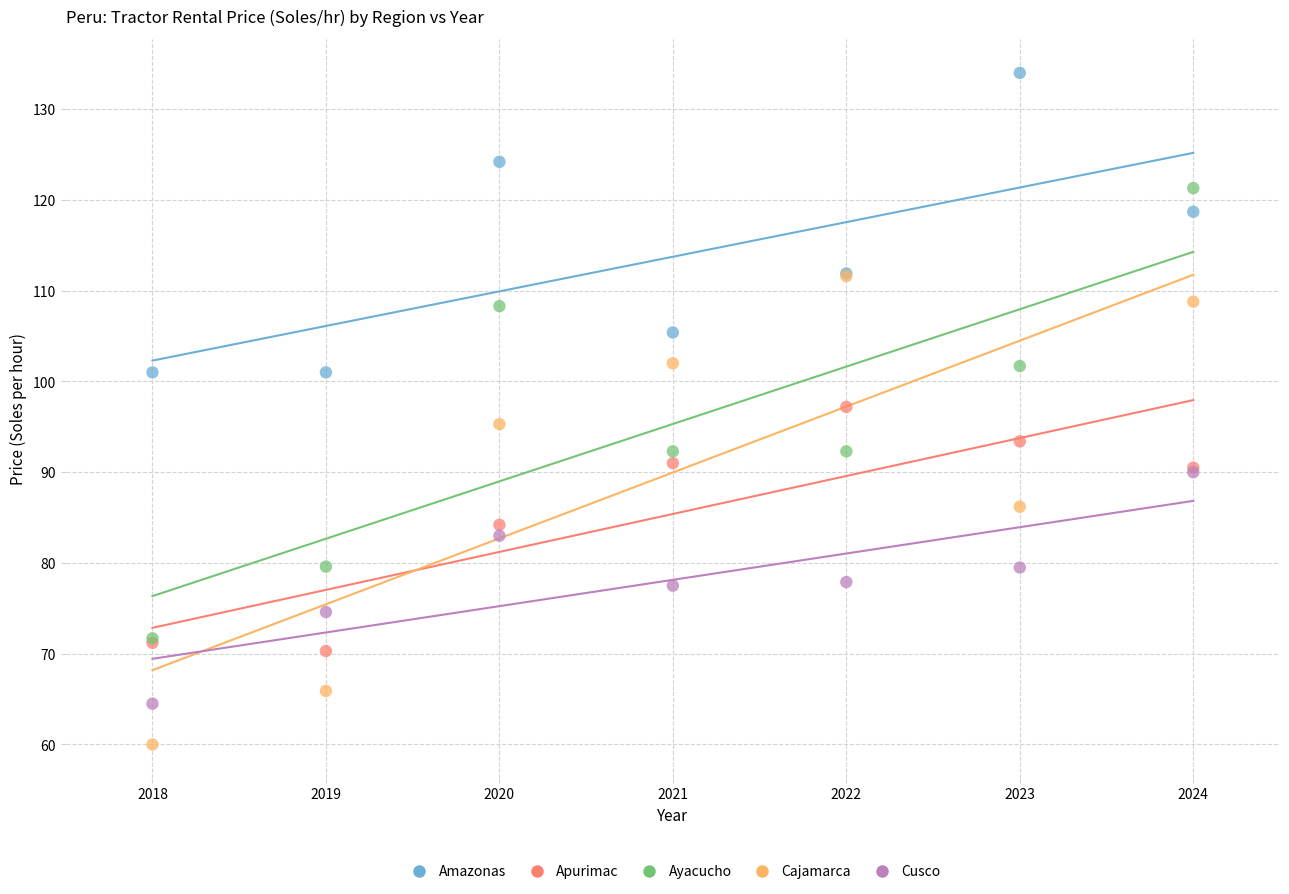

In the Amazonas series, what Y value is closest to 117?

118.7